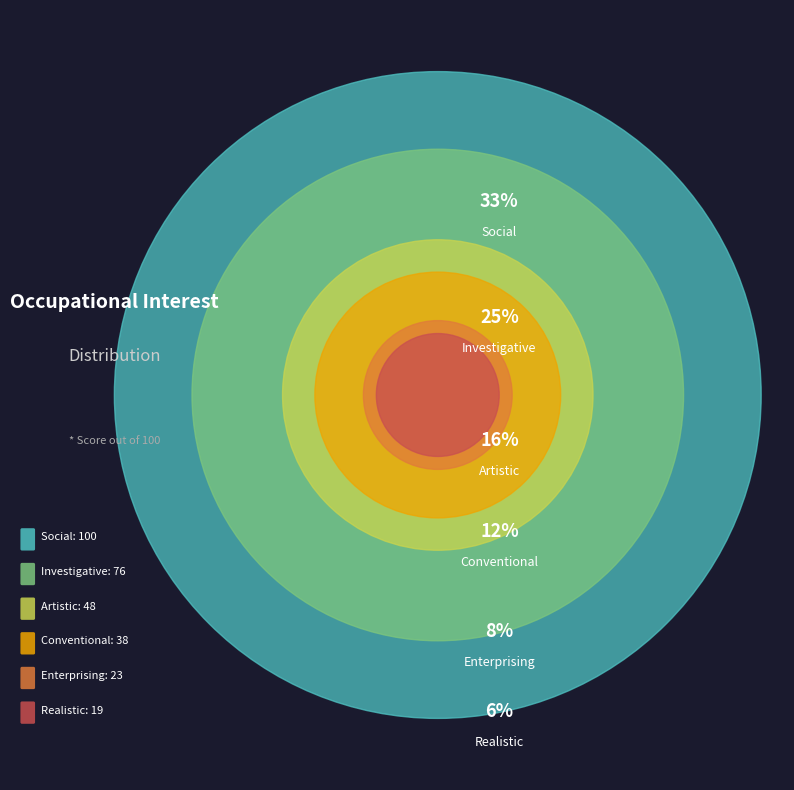

True or false: Social accounts for 47% of the total.

False